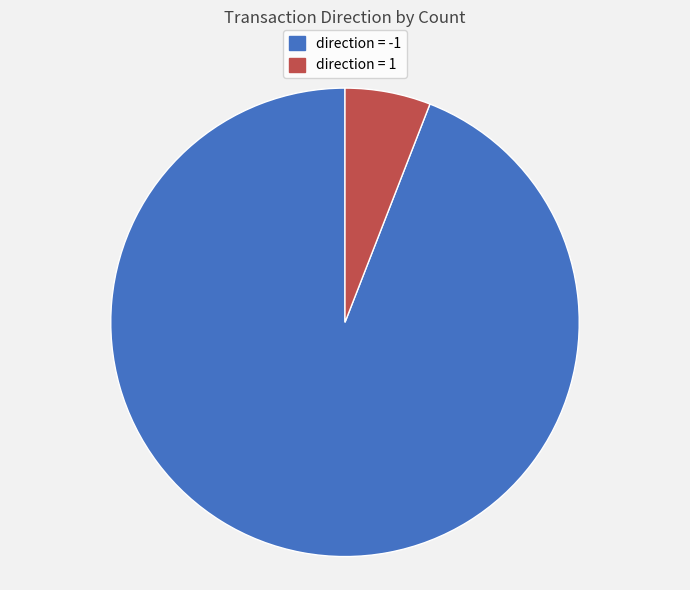

To the nearest percent, what is the average slice percentage?

50%